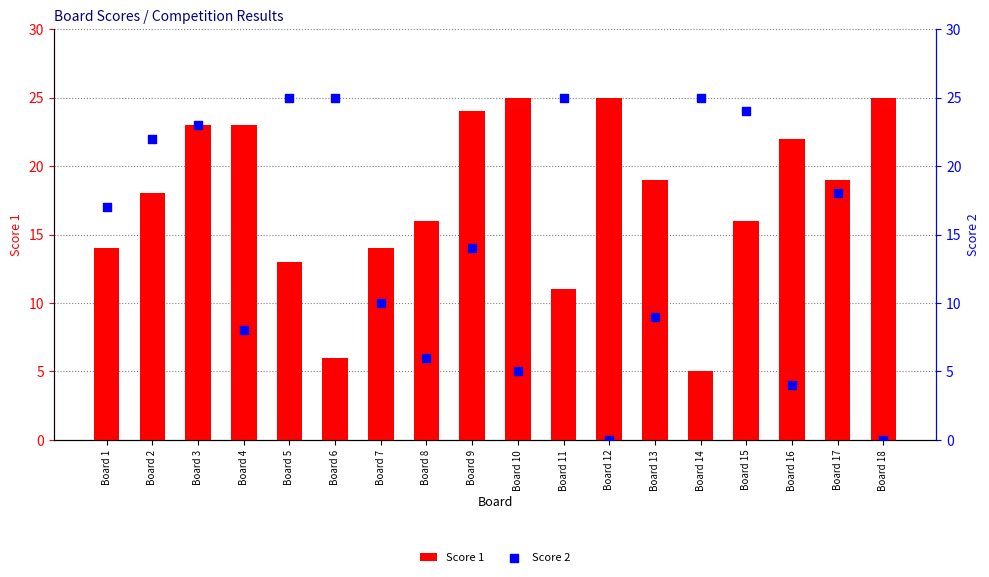

Is the value of Score 2 at Board 13 greater than the value of Score 1 at Board 9?

No